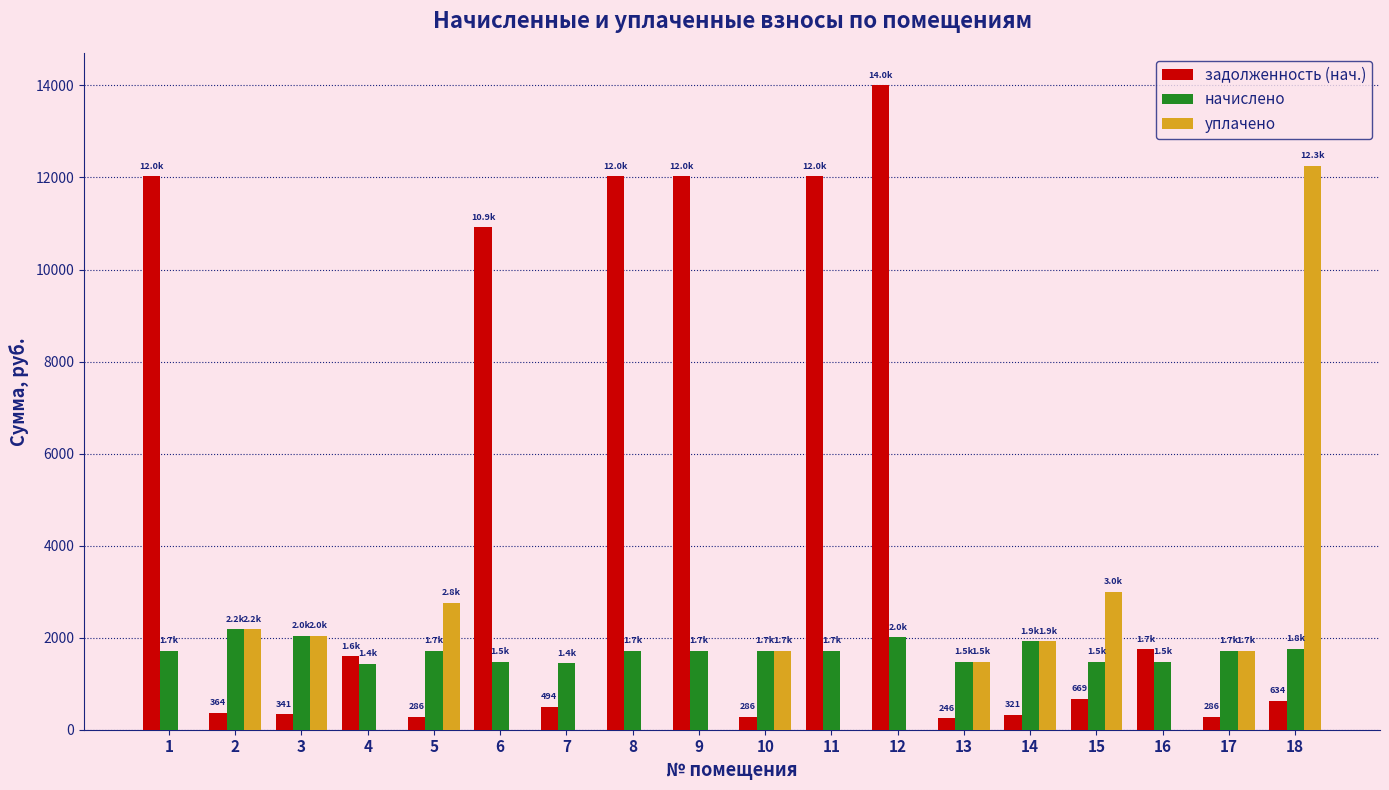

What is the sum of the уплачено values at 16 and 3?

2043.4